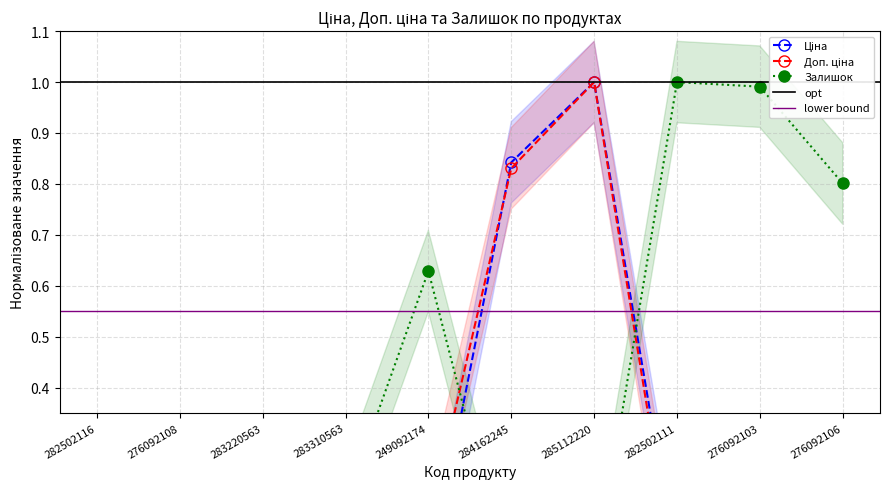

Between which two adjacent categories do Залишок and Доп. ціна first intersect?

283220563 and 283310563